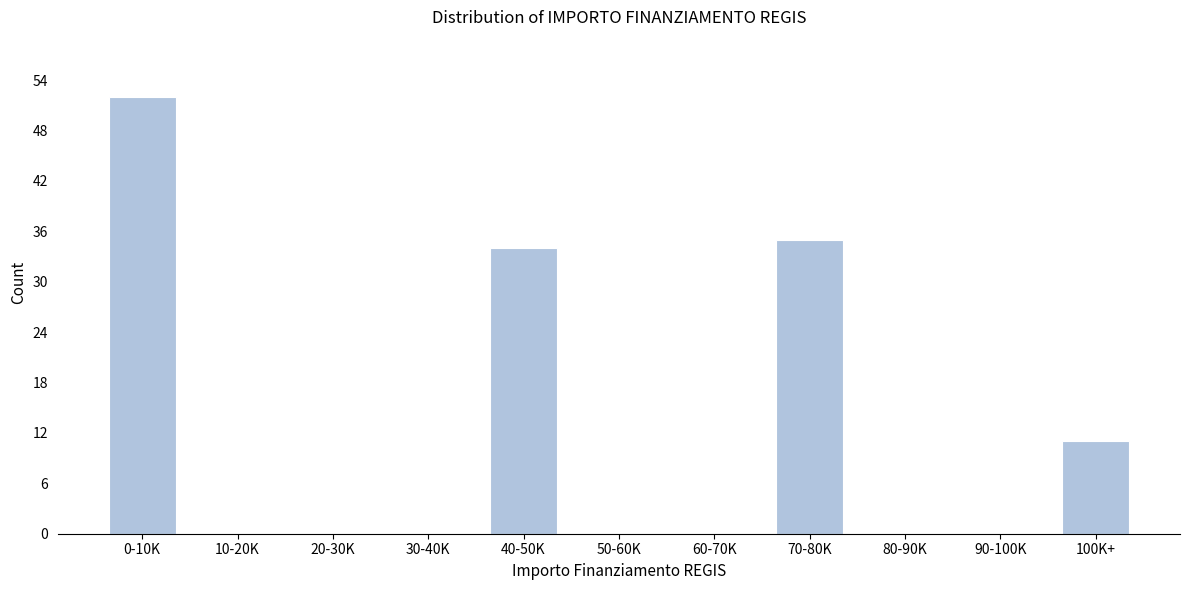

Reading left to right, what are all the values shown in this chart?

0-10K=52	10-20K=0	20-30K=0	30-40K=0	40-50K=34	50-60K=0	60-70K=0	70-80K=35	80-90K=0	90-100K=0	100K+=11